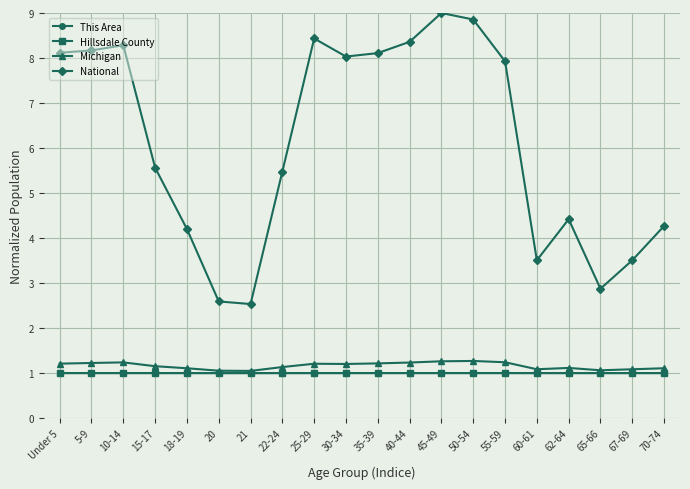

What is the total value across all series at 20?

5.6